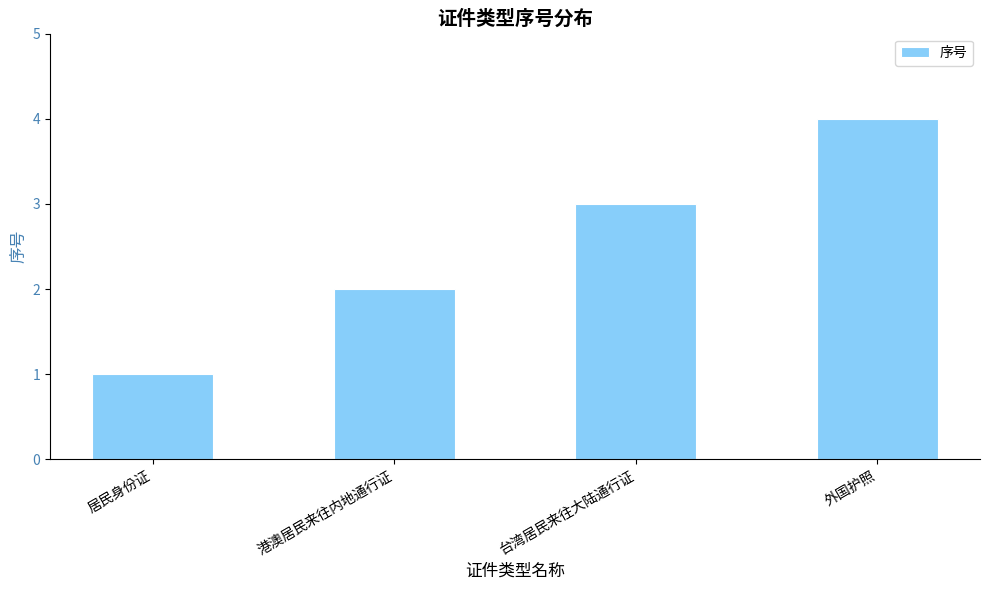

List the labels in order of value, smallest first.

居民身份证, 港澳居民来往内地通行证, 台湾居民来往大陆通行证, 外国护照